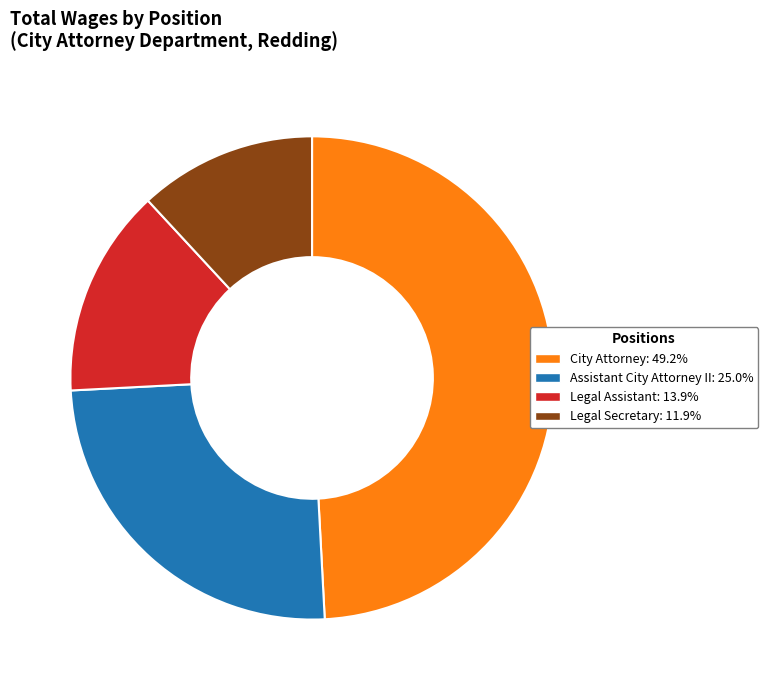

Is the sum of Assistant City Attorney II and Legal Secretary greater than half?

No